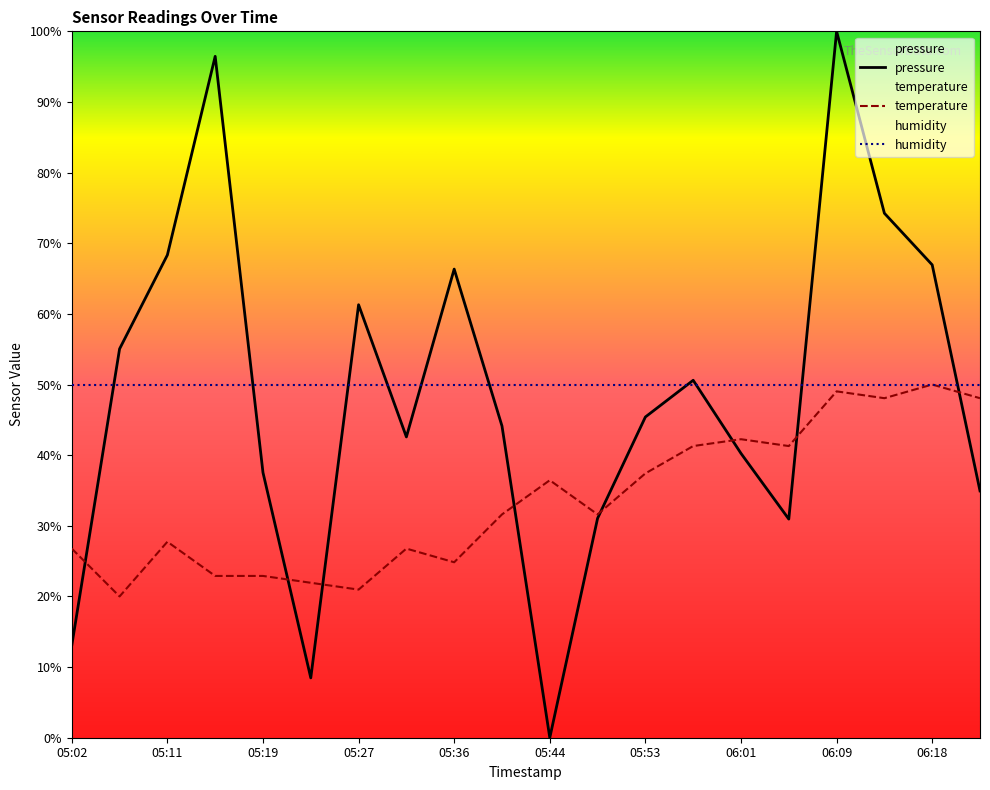

Between 05:02 and 05:06, which series saw the biggest shift?

pressure